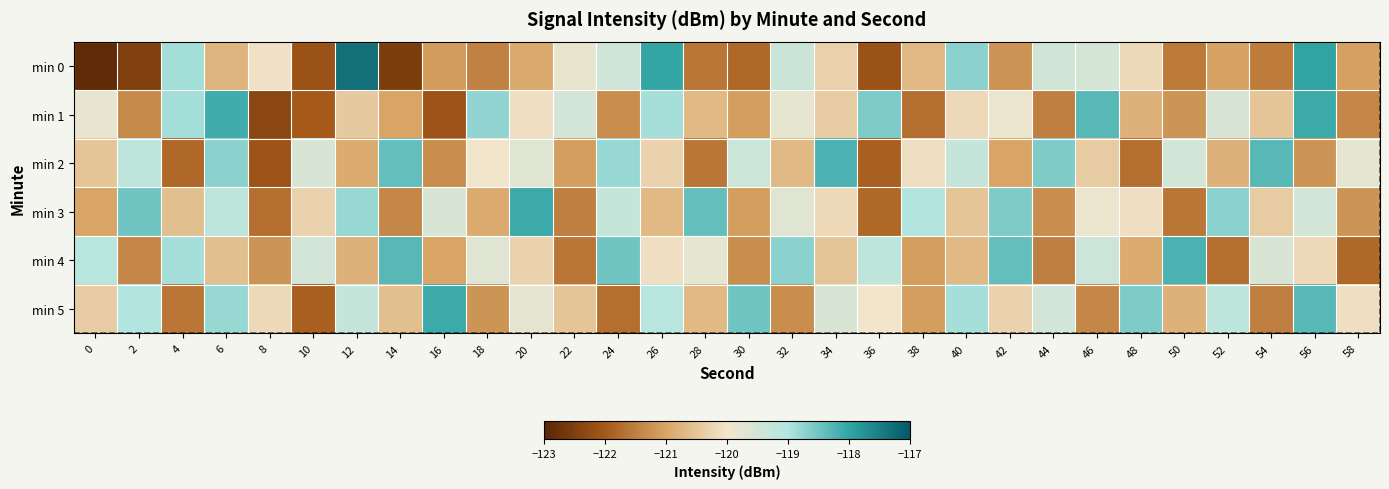

What is the greatest value displayed?

-117.3